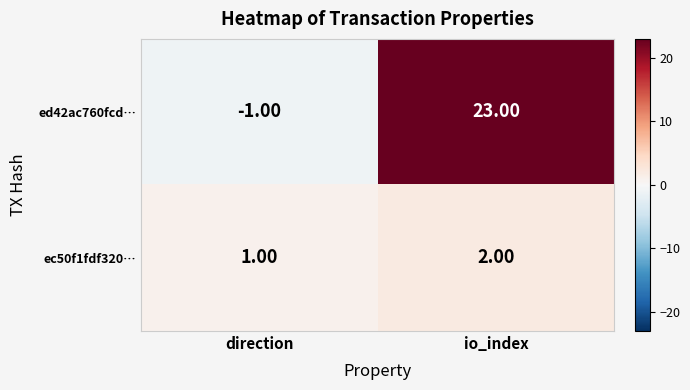

Is the value of ec50f1fdf320… at direction greater than the value of ed42ac760fcd… at direction?

Yes